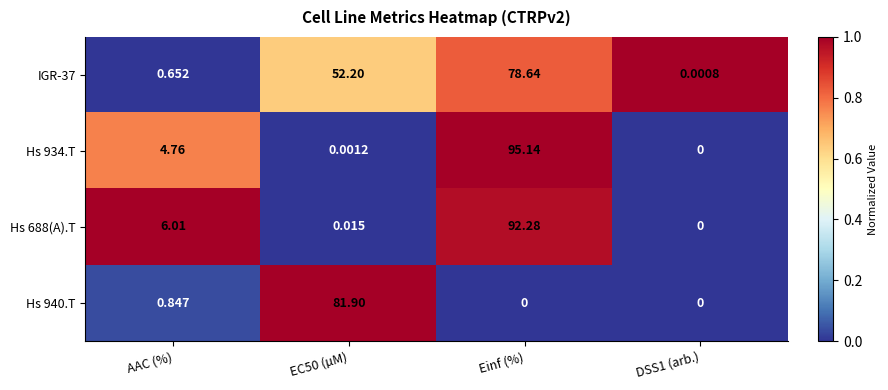

Is the value of Hs 934.T at EC50 (µM) greater than the value of Hs 688(A).T at Einf (%)?

No